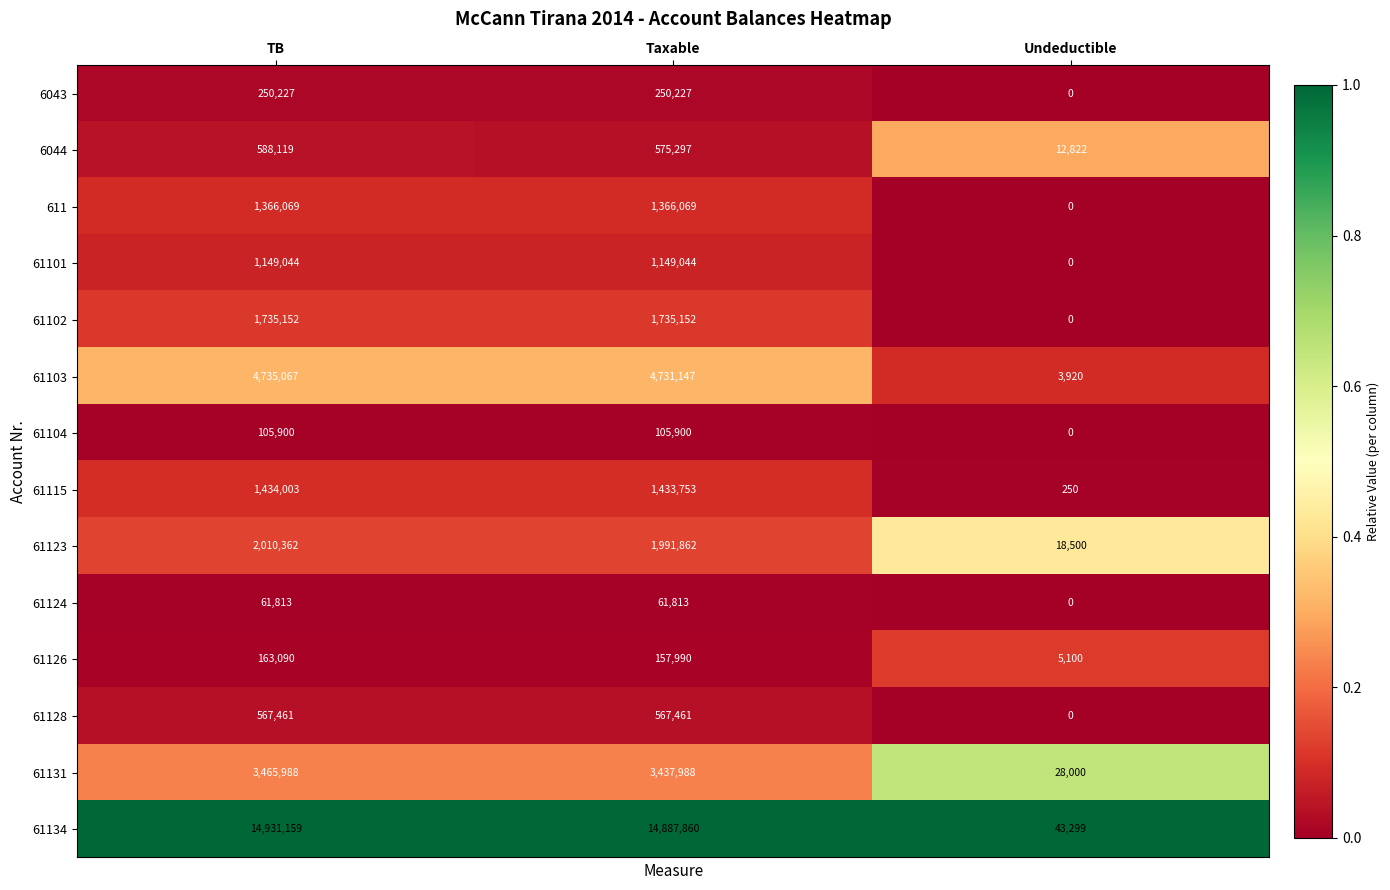

What is the approximate value of 61102 at TB?

1735152